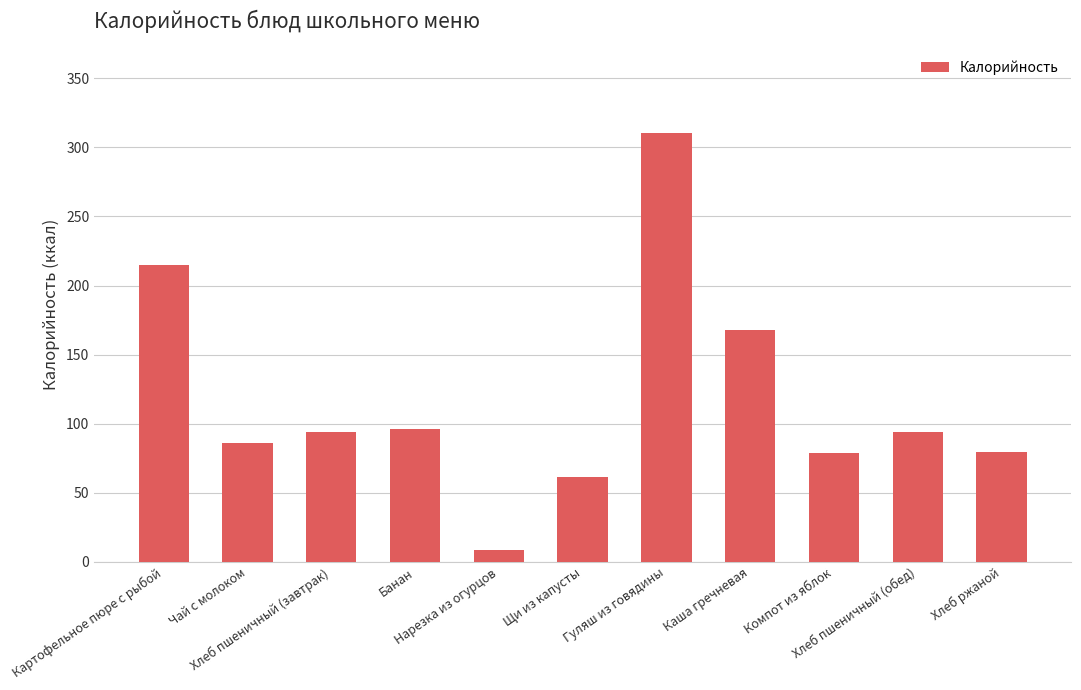

What is the difference between the values at Гуляш из говядины and Чай с молоком?

224.1